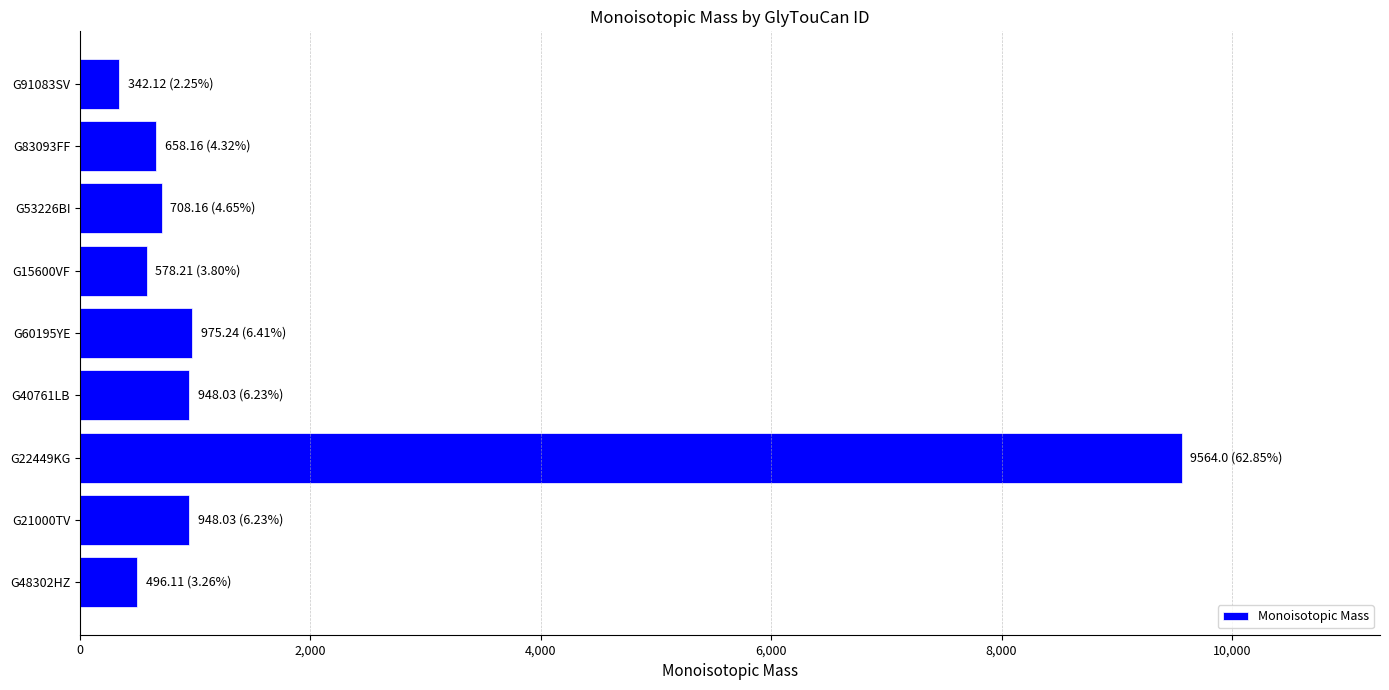

The value at G40761LB is 948.0. True or false?

True